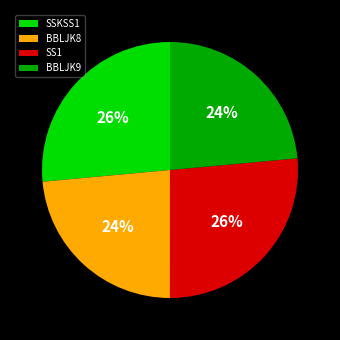

To the nearest percent, what is the average slice percentage?

25%